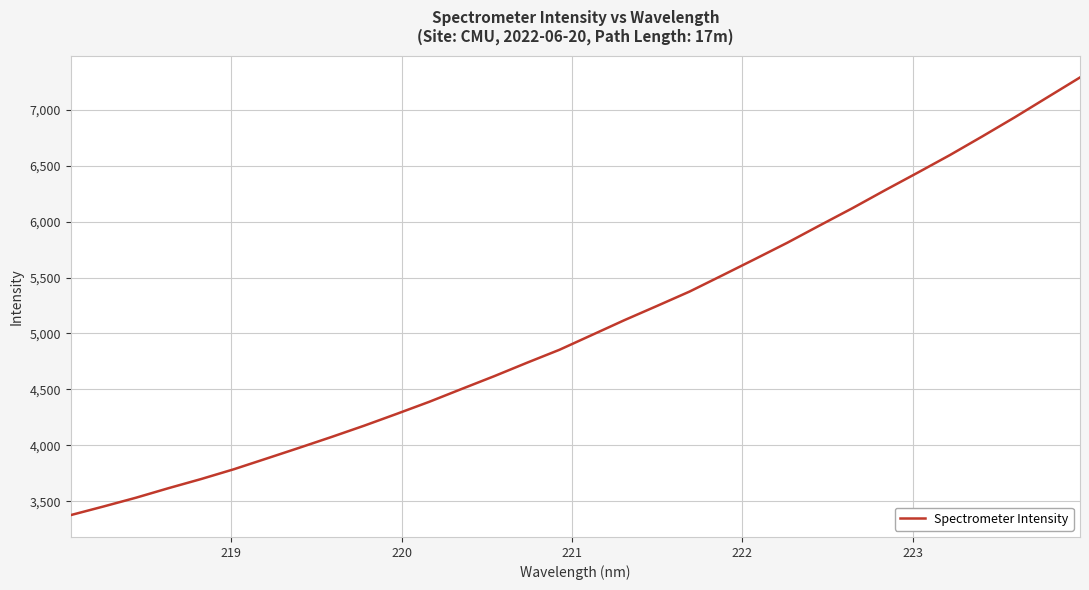

How many categories are shown in the chart?

32